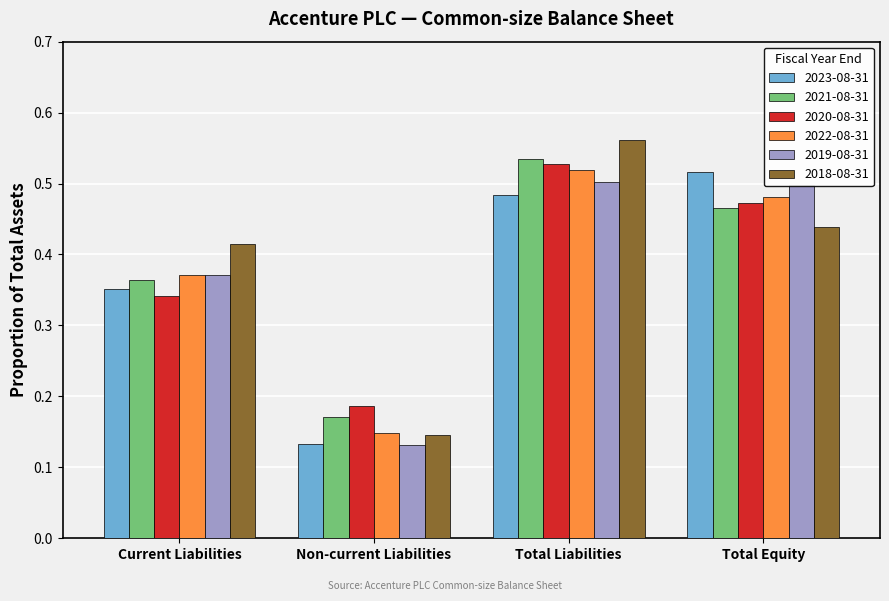

Which category has the highest value across all series?

Total Liabilities